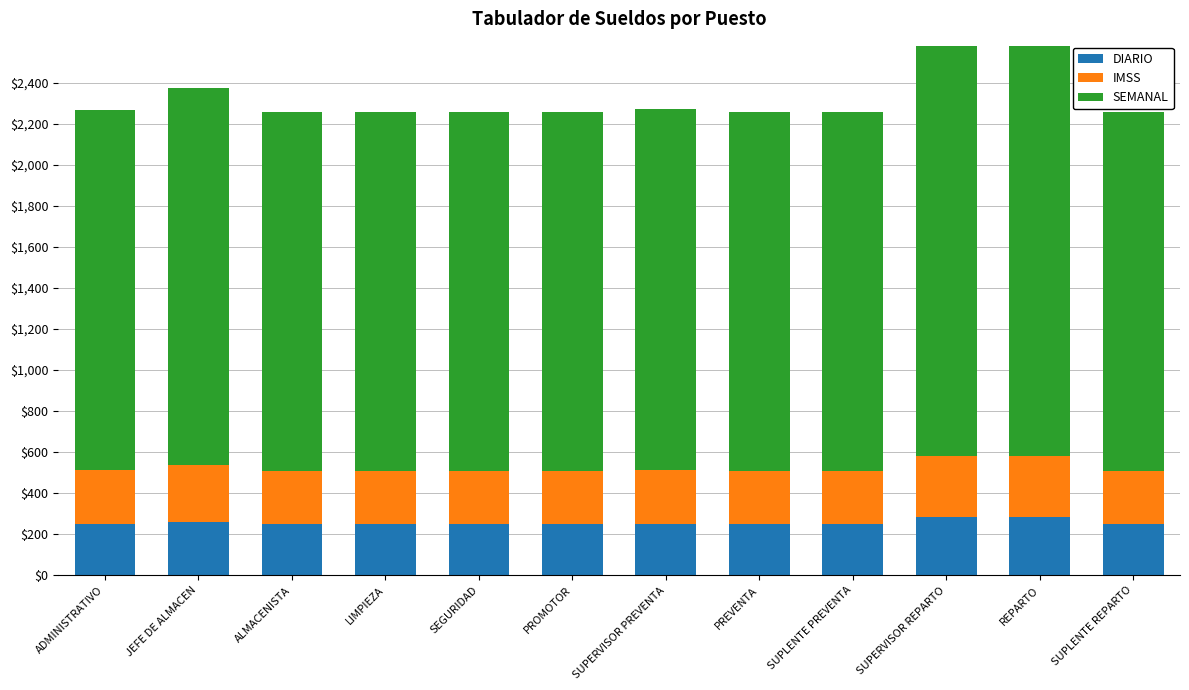

What is the minimum value for DIARIO?

249.2